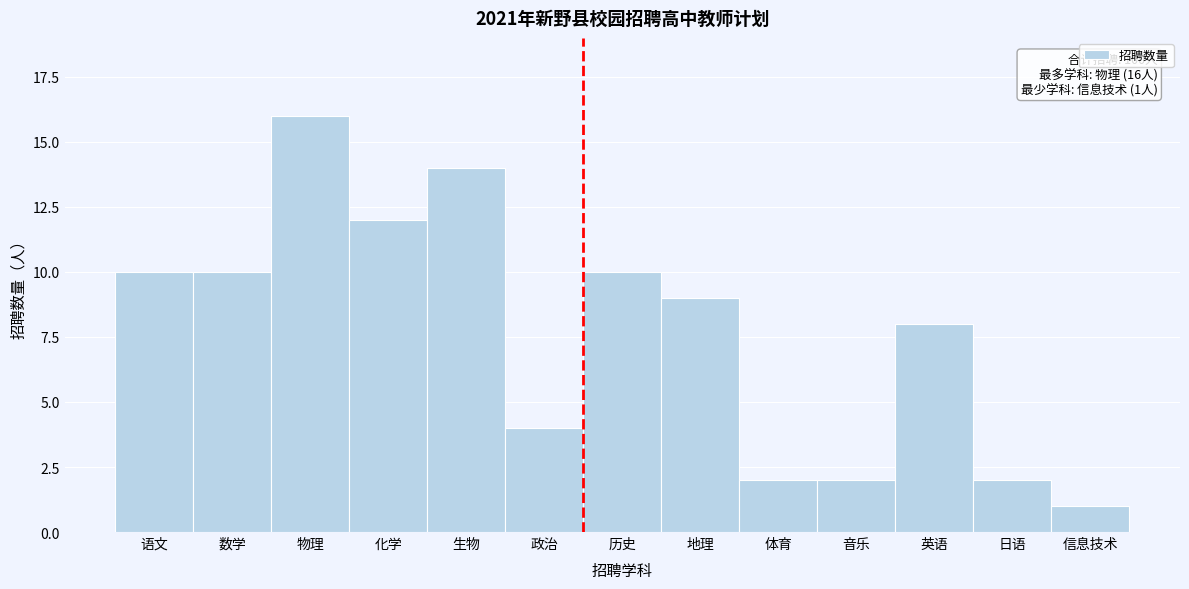

Reading left to right, what are all the values shown in this chart?

语文=10	数学=10	物理=16	化学=12	生物=14	政治=4	历史=10	地理=9	体育=2	音乐=2	英语=8	日语=2	信息技术=1